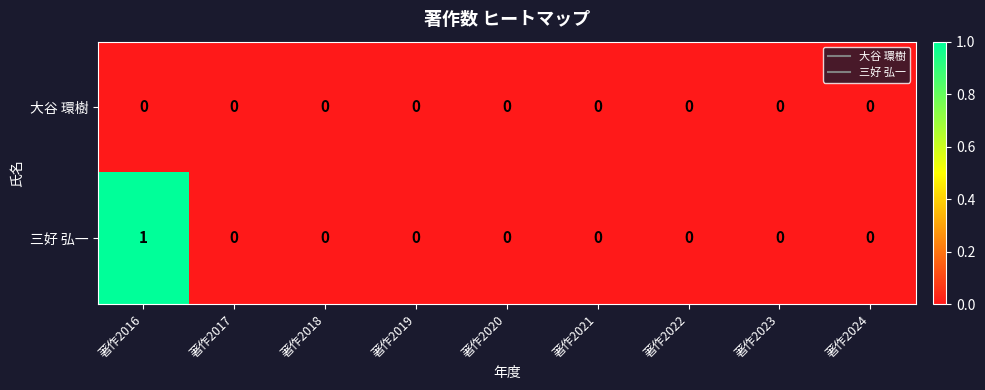

Reading right to left, extract all data points from this chart.

大谷 環樹: 0	0	0	0	0	0	0	0	0
三好 弘一: 0	0	0	0	0	0	0	0	1